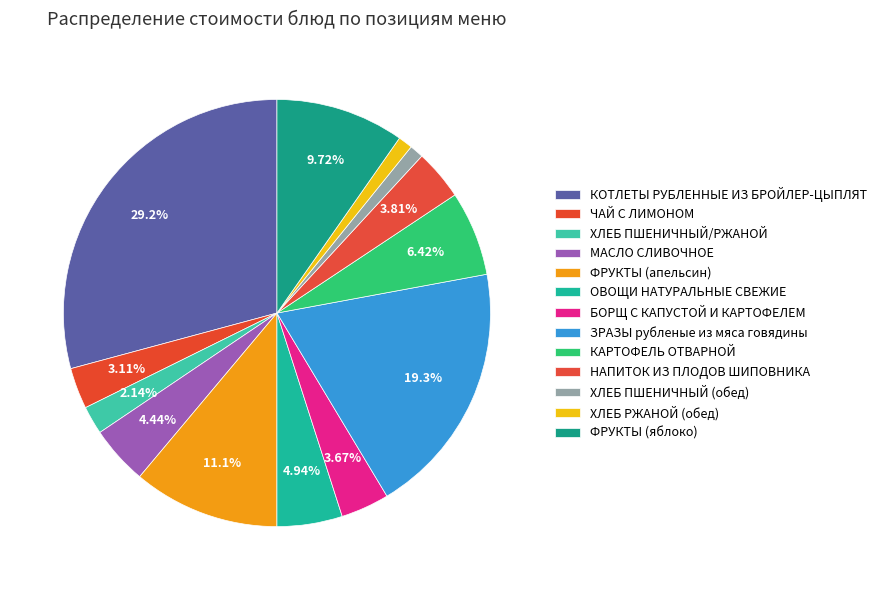

The ХЛЕБ ПШЕНИЧНЫЙ/РЖАНОЙ slice represents 1% of the pie. True or false?

False